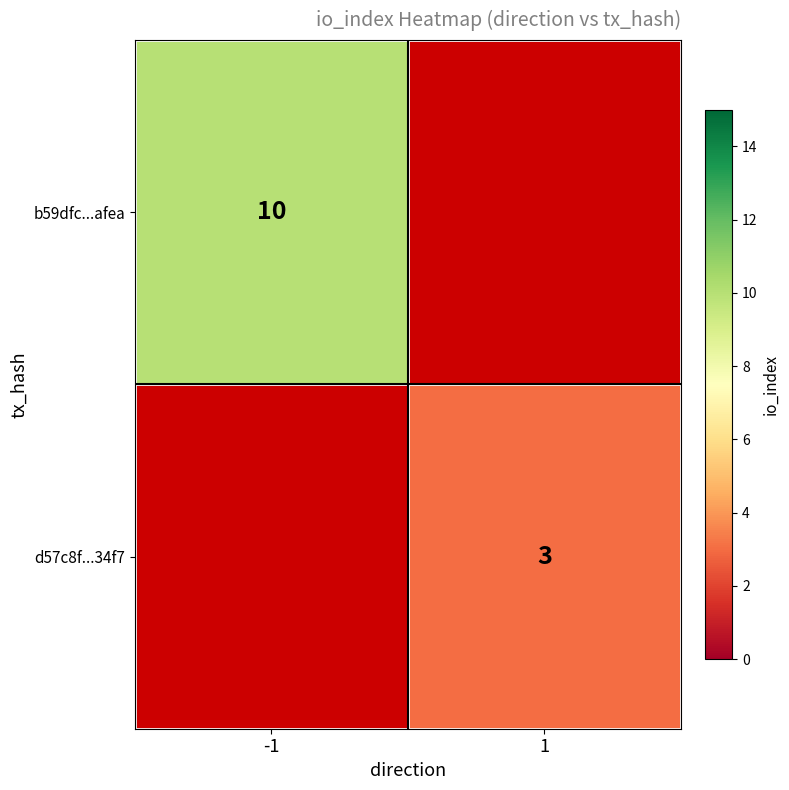

Is it true that d57c8f...34f7 equals 2 at 1?

False